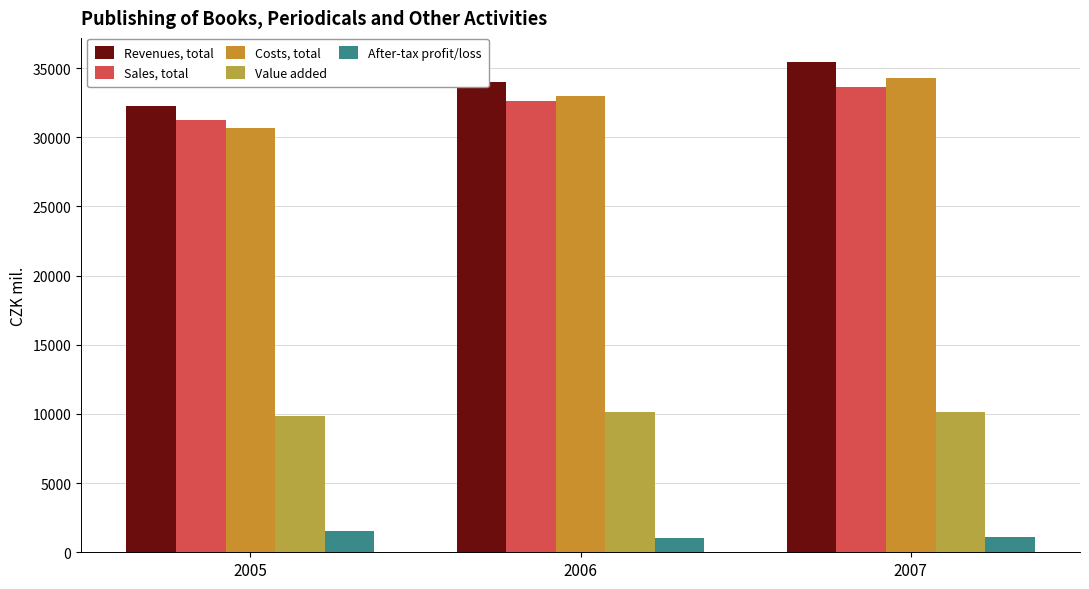

What is the sum of all After-tax profit/loss values?

3714.6